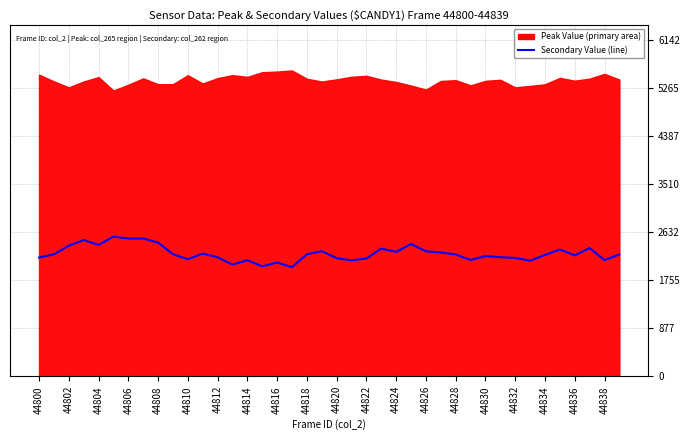

Where does the data first go above 2225?

44802